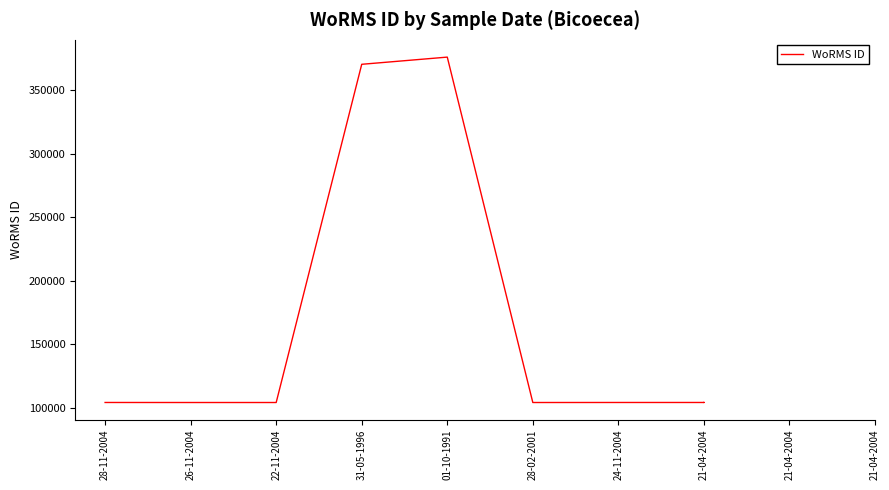

Between 24-11-2004 and 22-11-2004, which is larger?

24-11-2004